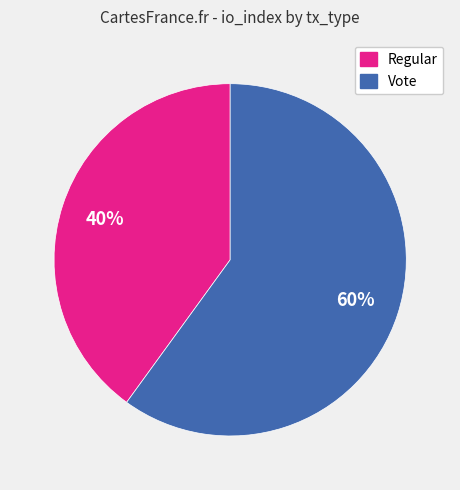

Is there any slice that represents more than half of the pie?

Yes